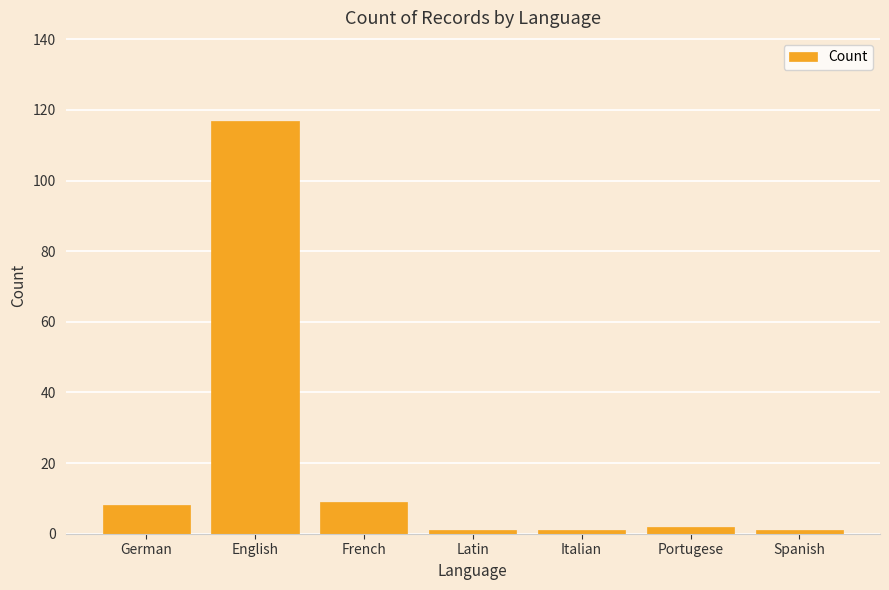

What is the difference between the maximum and second lowest values?

116